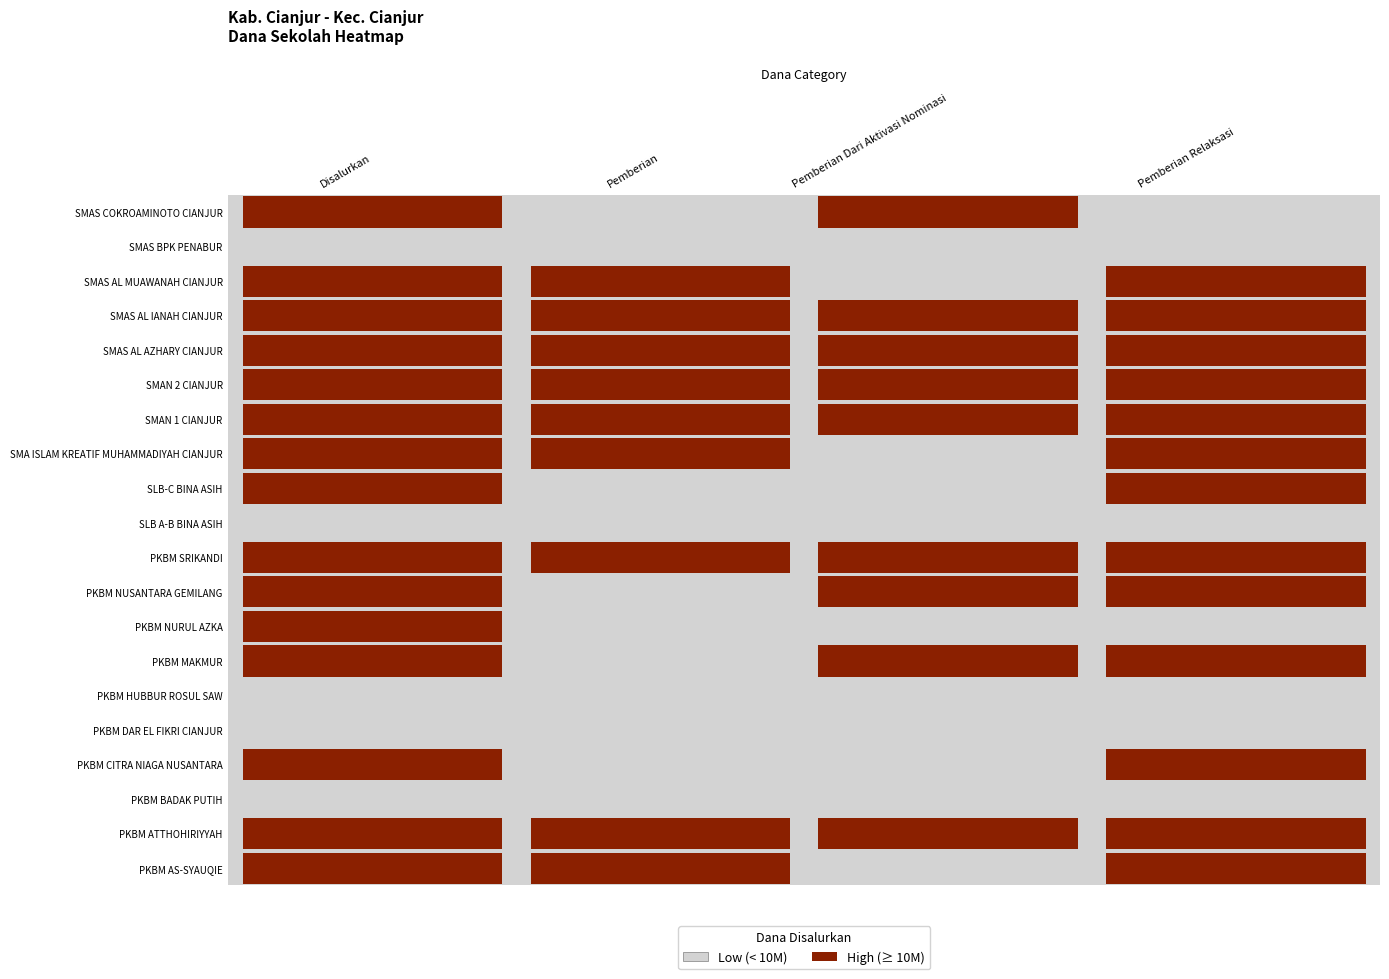

Is it true that SMA ISLAM KREATIF MUHAMMADIYAH CIANJUR equals -35612298 at Pemberian Dari Aktivasi Nominasi?

False